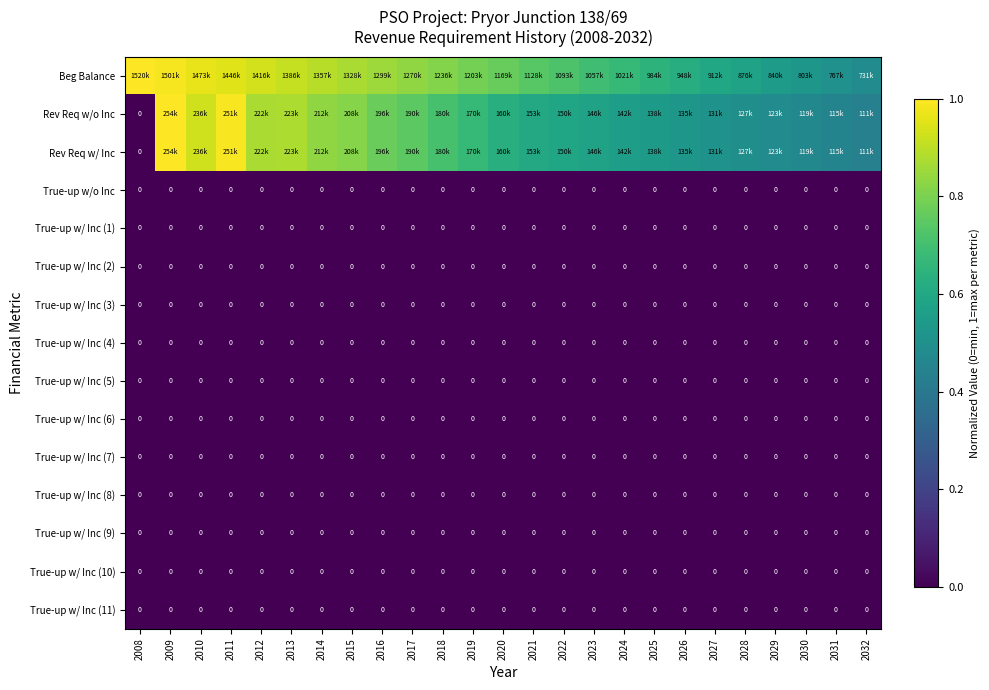

Is the value of True-up w/ Inc (5) at 2023 greater than the value of True-up w/ Inc (3) at 2023?

No